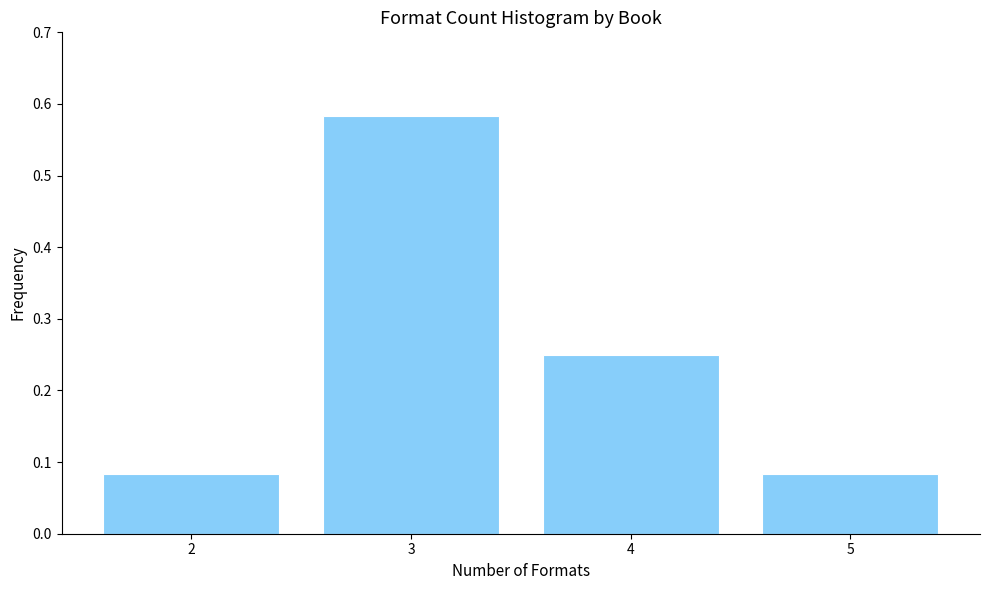

Which has a higher value, 4 or 5?

4